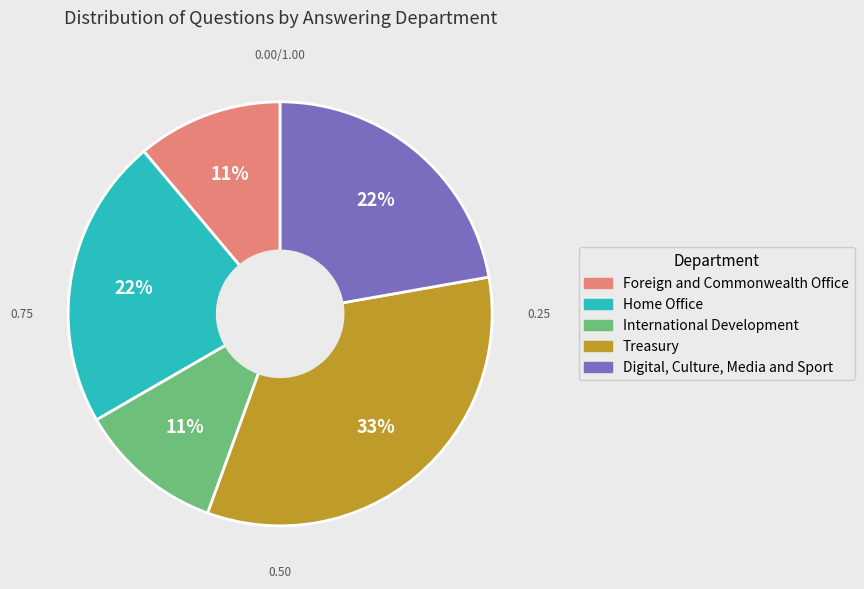

Is there any slice that represents more than half of the pie?

No